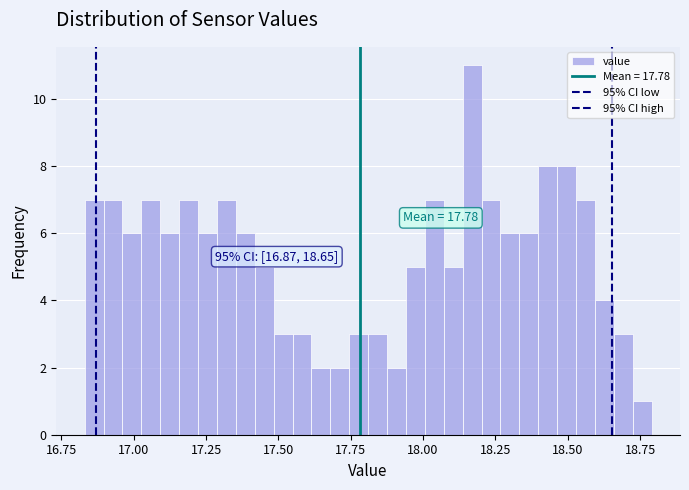

Read against the x-axis, roughly where is the centre of the tallest bar?

18.15